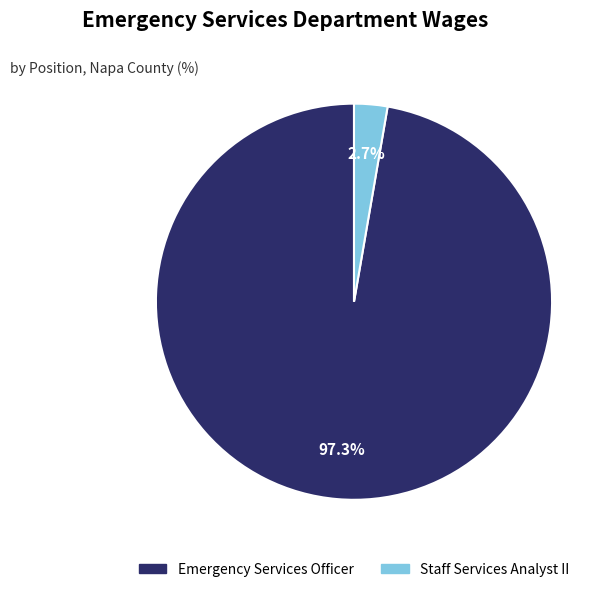

Rank the categories by value from highest to lowest.

Emergency Services Officer, Staff Services Analyst II